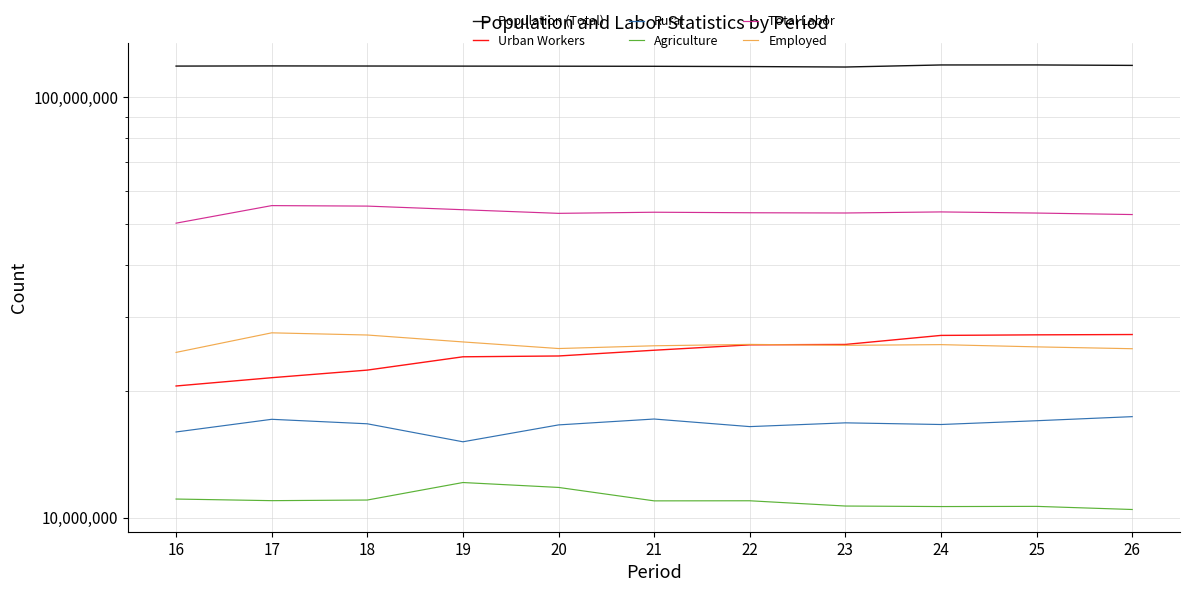

At 25, list the series in order from largest to smallest.

Population (Total), Total Labor, Urban Workers, Employed, Rural, Agriculture